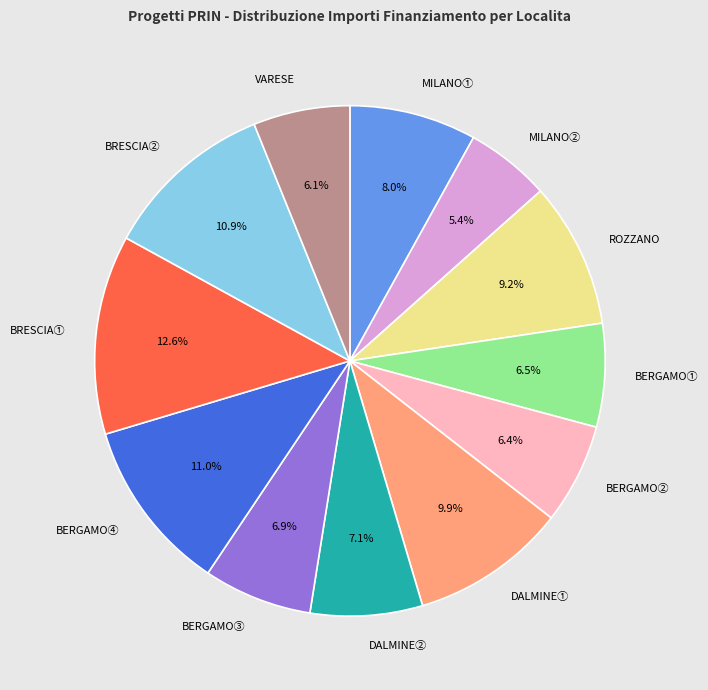

Is there any slice that represents more than half of the pie?

No